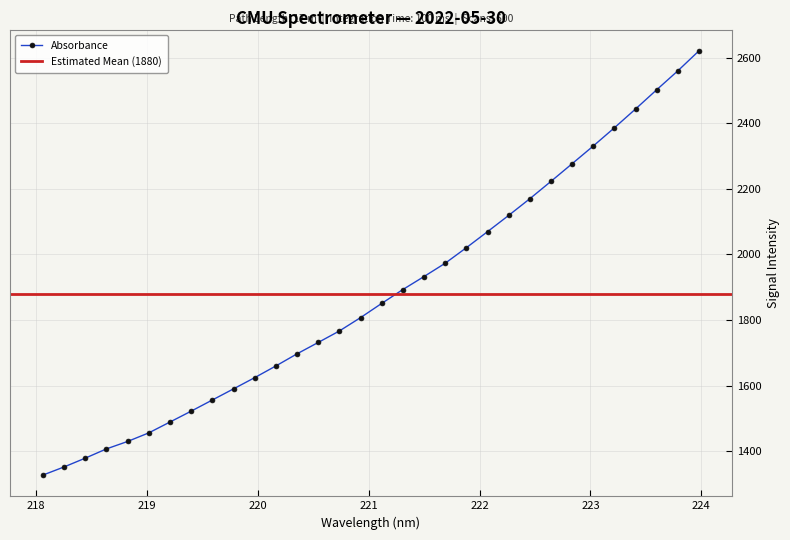

Reading left to right, list all the values displayed in this chart.

1327.4	1352.2	1379.0	1407.2	1429.9	1456.0	1489.1	1522.3	1556.2	1590.2	1624.4	1660.0	1697.0	1731.7	1766.7	1807.4	1850.7	1893.0	1932.6	1973.2	2020.5	2069.4	2119.0	2169.8	2222.8	2276.6	2330.6	2386.2	2443.4	2502.0	2559.8	2620.7